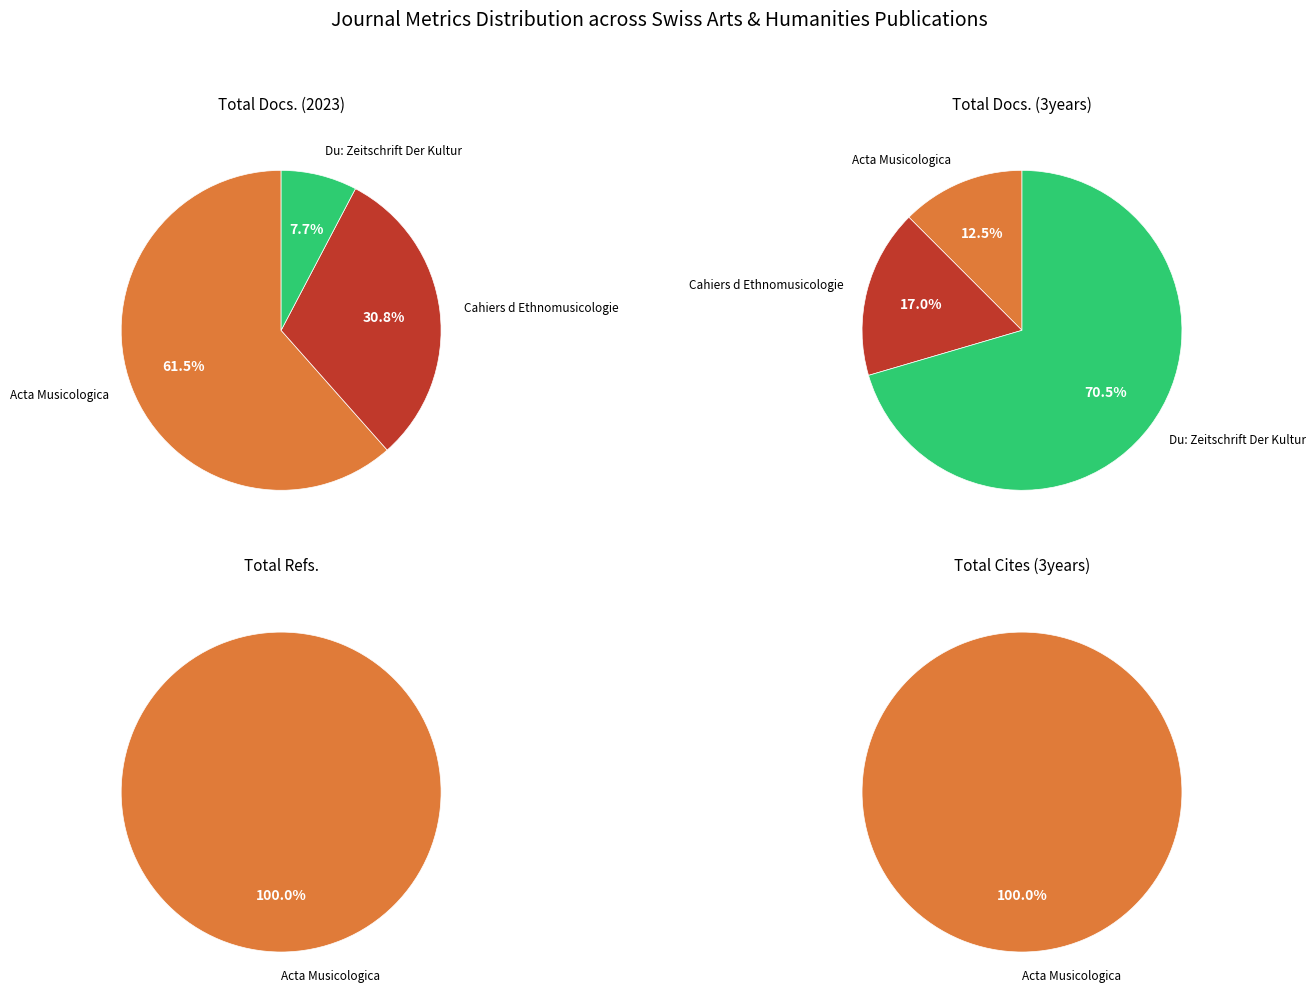

Which slice is the largest?

Acta Musicologica